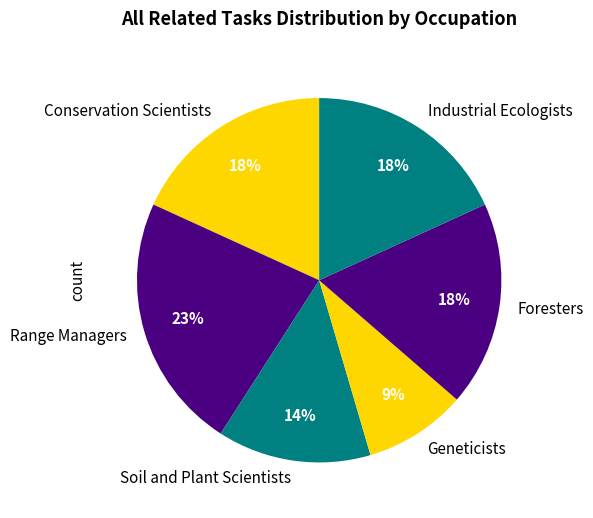

Is there a majority slice in this chart?

No